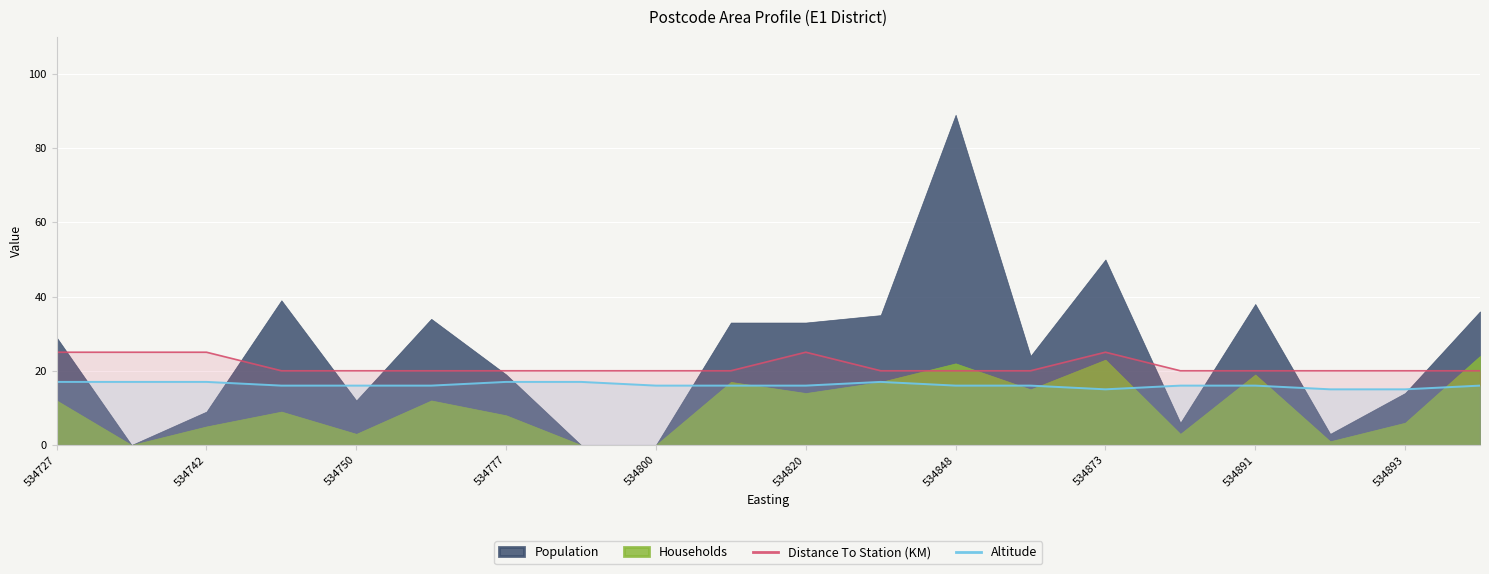

Which category has the highest value in the Distance To Station (KM) series?

534727